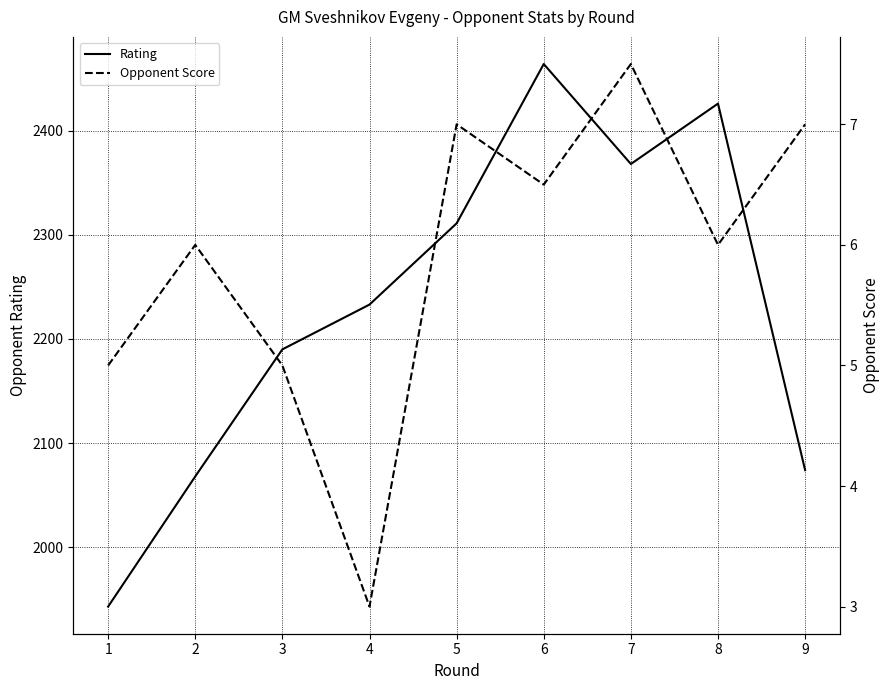

True or false: Opponent Score and Rating intersect in this chart.

False